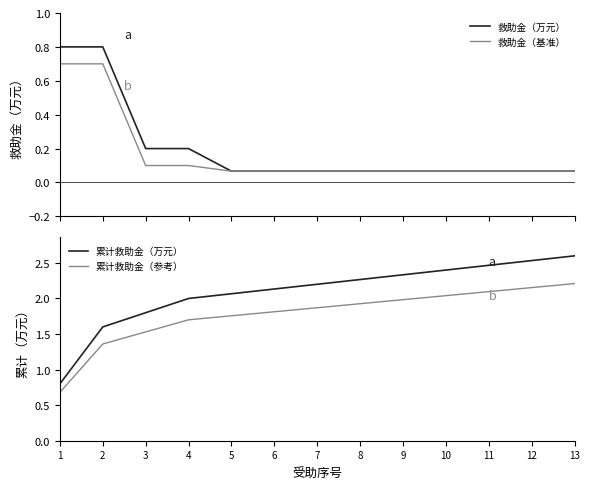

How many distinct data groups are displayed?

4